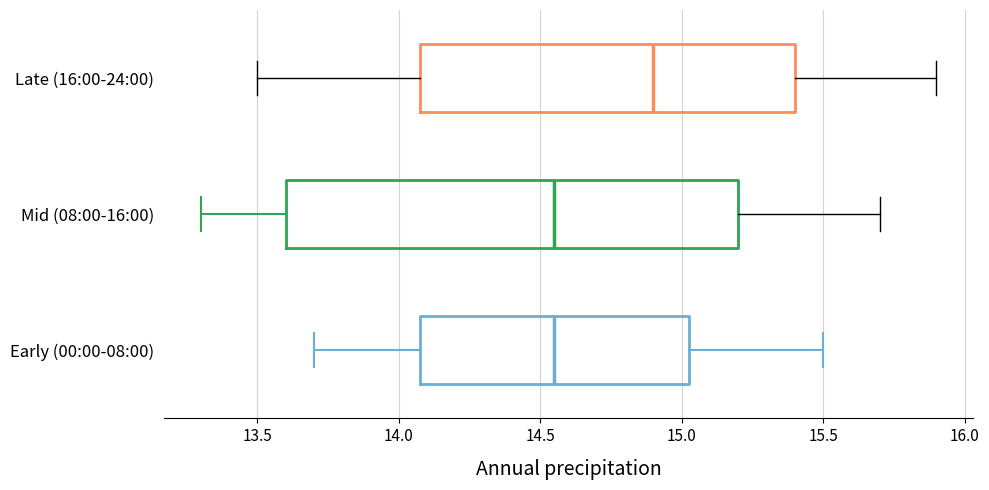

Reading bottom to top, transcribe this box plot: for each box, give where its median line is, the range the box spans, and where its two whiskers end, as read against the x-axis. The values are not printed on the chart, so give them approximately, as read against the axis.

Early (00:00-08:00): median 14.55, box 14.10 to 15.05, whiskers 13.70 to 15.50
Mid (08:00-16:00): median 14.55, box 13.60 to 15.20, whiskers 13.30 to 15.70
Late (16:00-24:00): median 14.90, box 14.10 to 15.40, whiskers 13.50 to 15.90